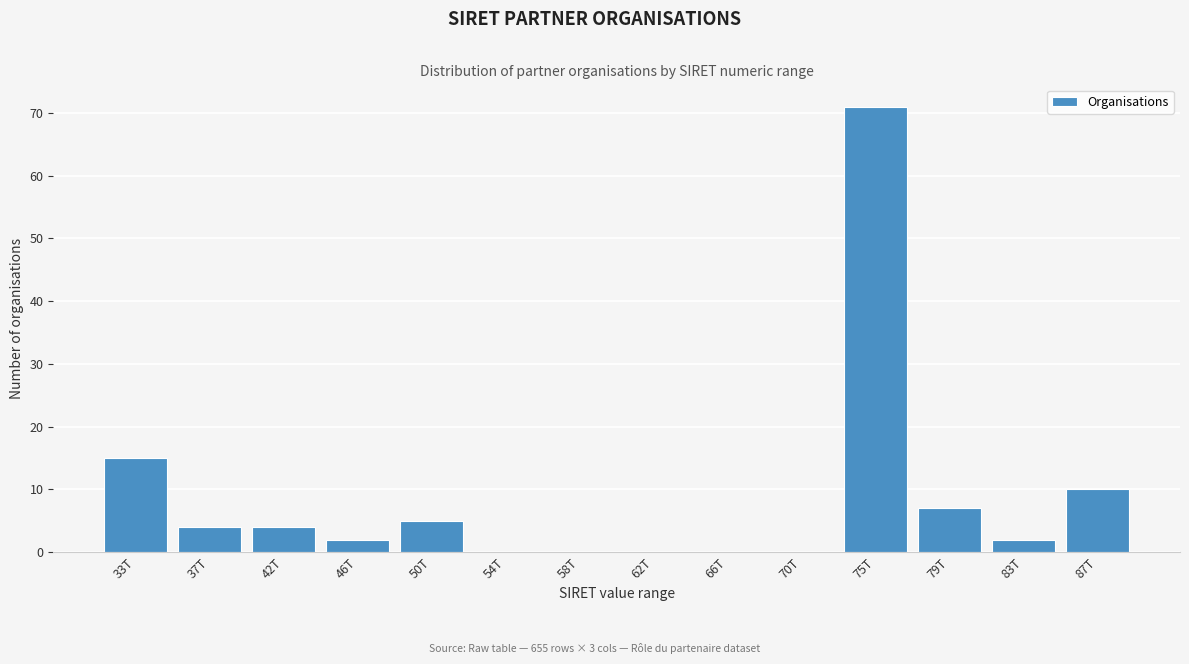

Reading left to right, extract all data points from this chart.

33T=15	37T=4	42T=4	46T=2	50T=5	54T=0	58T=0	62T=0	66T=0	70T=0	75T=71	79T=7	83T=2	87T=10